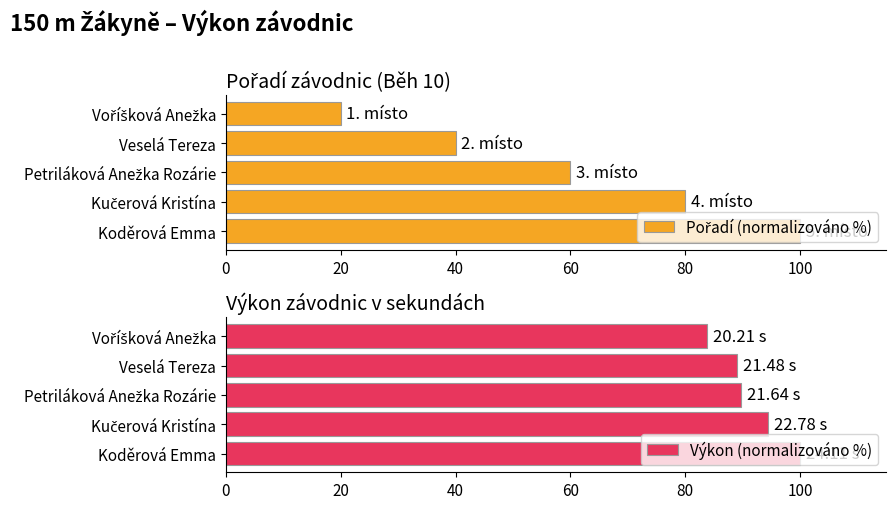

Is the value of Výkon (normalizováno %) at 0 greater than the value of Pořadí (normalizováno %) at 80?

Yes